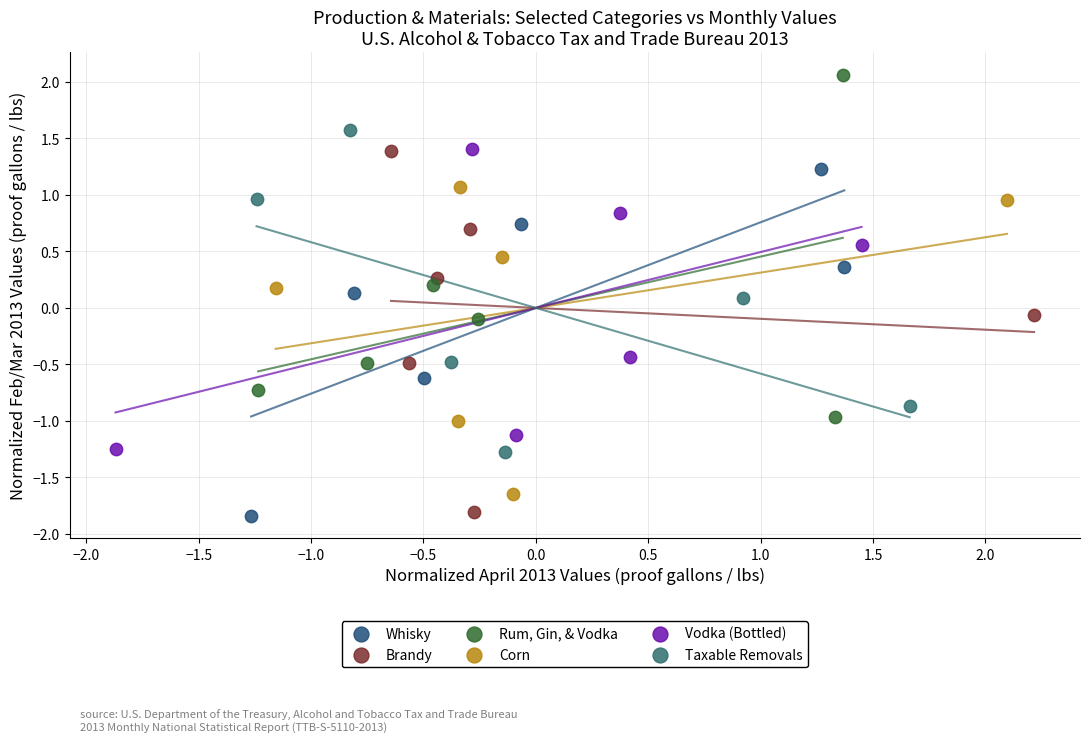

Which series contains the highest Y value?

Rum, Gin, & Vodka